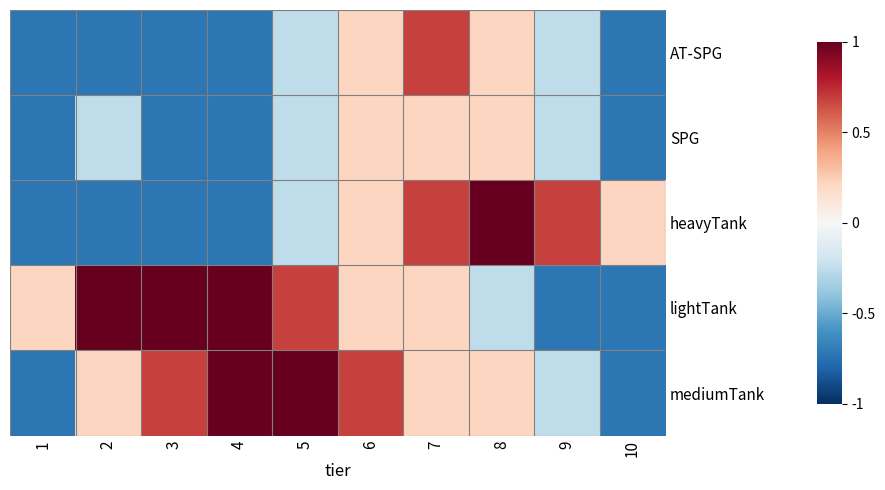

Reading left to right, extract all data points from this chart.

AT-SPG: 1=-0.7	2=-0.7	3=-0.7	4=-0.7	5=-0.3	6=0.2	7=0.7	8=0.2	9=-0.3	10=-0.7
SPG: 1=-0.7	2=-0.3	3=-0.7	4=-0.7	5=-0.3	6=0.2	7=0.2	8=0.2	9=-0.3	10=-0.7
heavyTank: 1=-0.7	2=-0.7	3=-0.7	4=-0.7	5=-0.3	6=0.2	7=0.7	8=1.0	9=0.7	10=0.2
lightTank: 1=0.2	2=1.0	3=1.0	4=1.0	5=0.7	6=0.2	7=0.2	8=-0.3	9=-0.7	10=-0.7
mediumTank: 1=-0.7	2=0.2	3=0.7	4=1.0	5=1.0	6=0.7	7=0.2	8=0.2	9=-0.3	10=-0.7